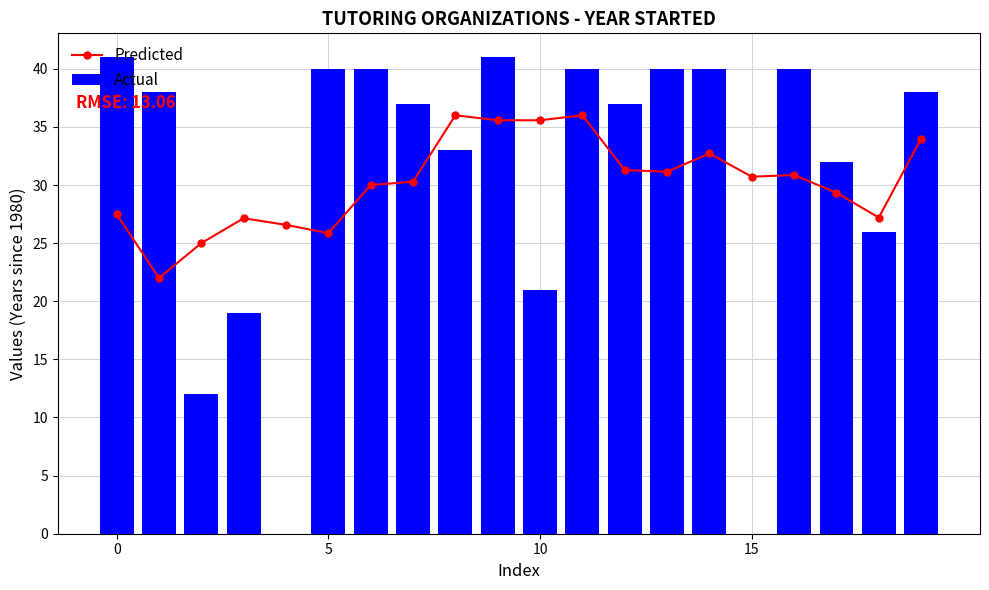

How many groups of bars are there?

20